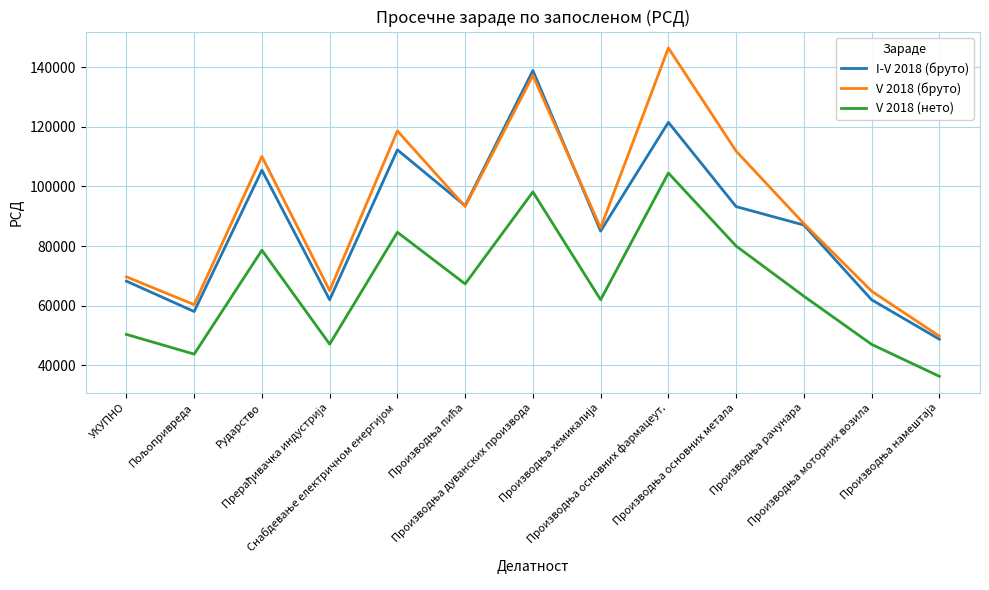

Which series has the widest spread of values?

V 2018 (бруто)